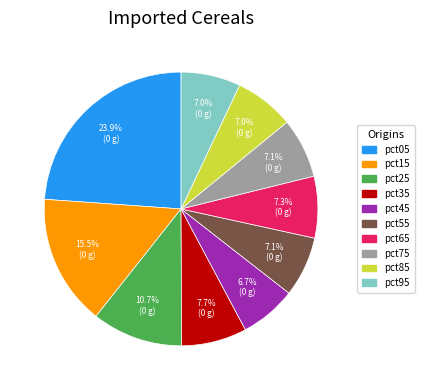

Is the sum of pct25 and pct95 greater than half?

No